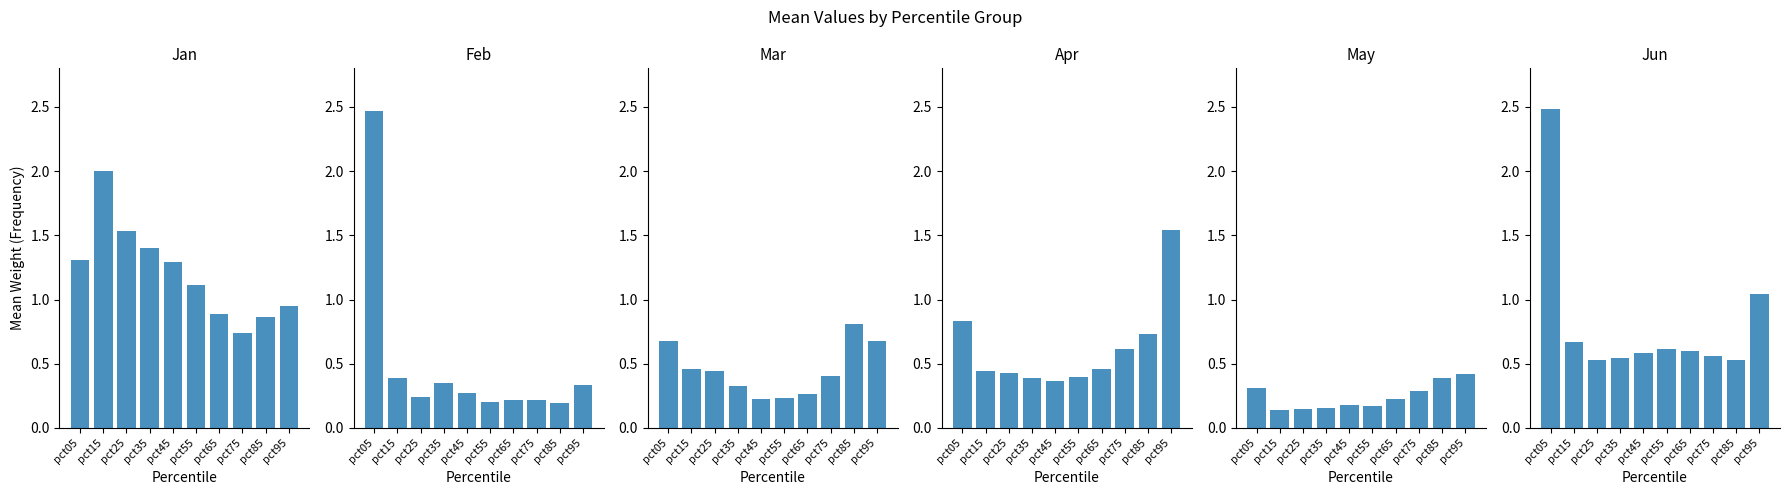

Between pct75 and pct25, which is larger?

pct25